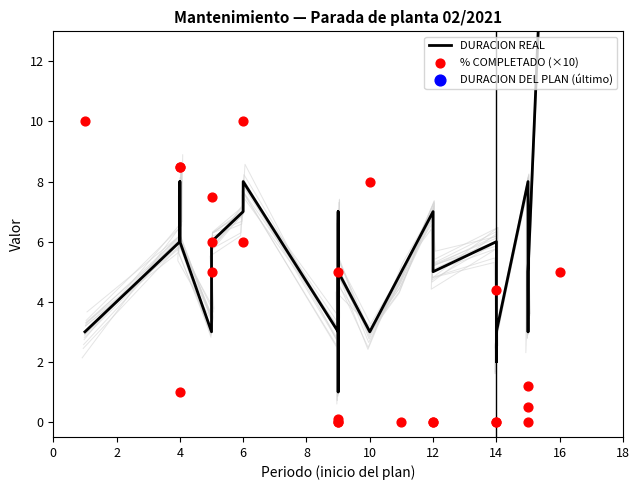

Is the value of DURACION REAL at 16 greater than the value of % COMPLETADO (×10) at 11?

Yes